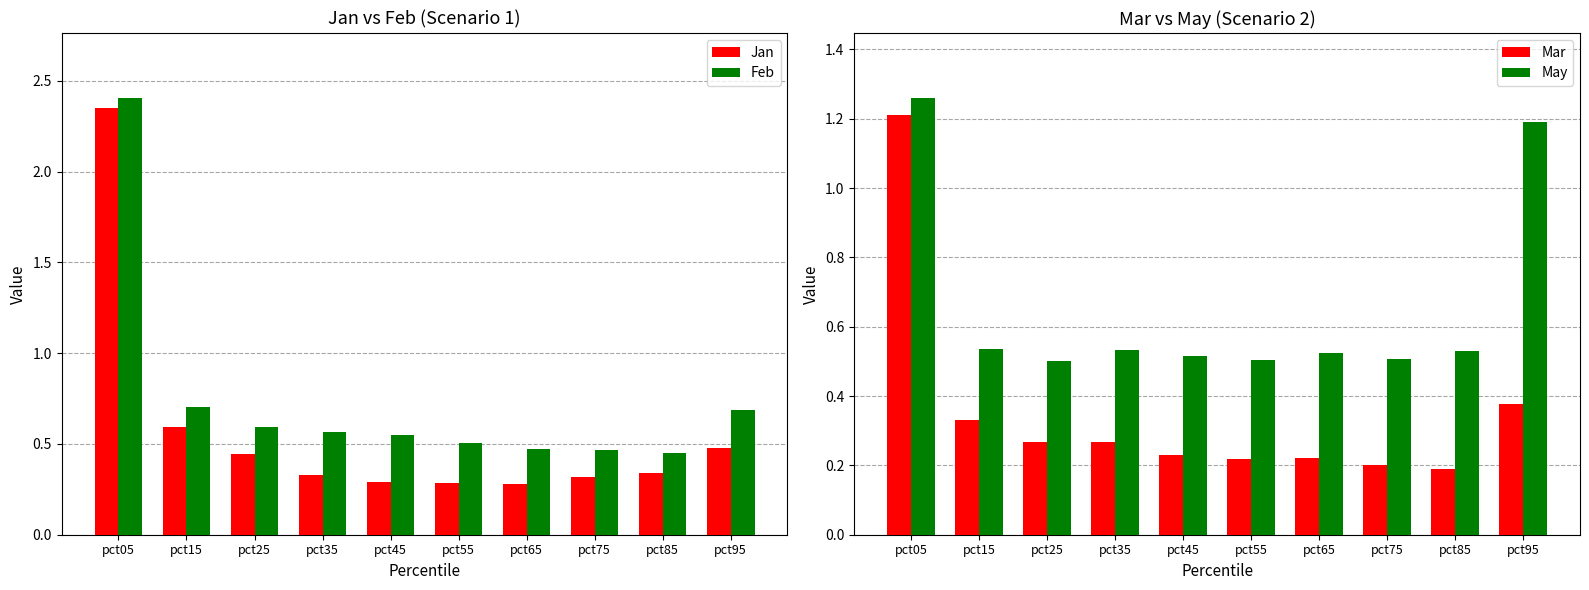

Which label corresponds to the smallest value in the chart?

pct85